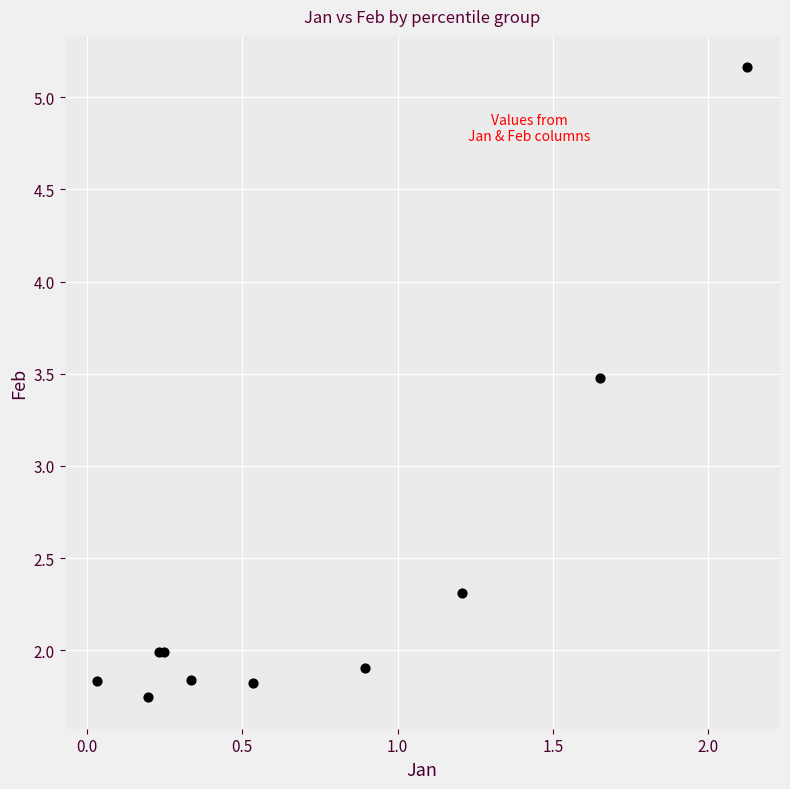

What Y value in the scatter plot is closest to 3?

3.5